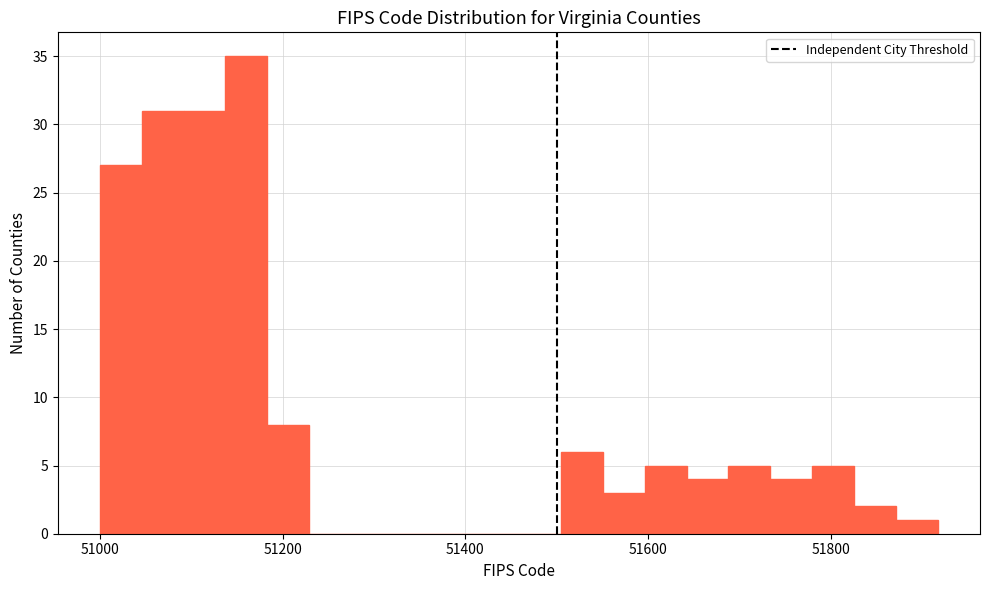

Read against the x-axis, roughly where is the centre of the tallest bar?

51160